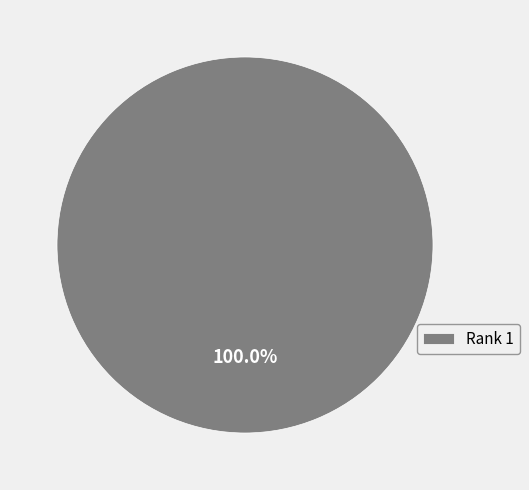

Rank the categories by value from lowest to highest.

Rank 1